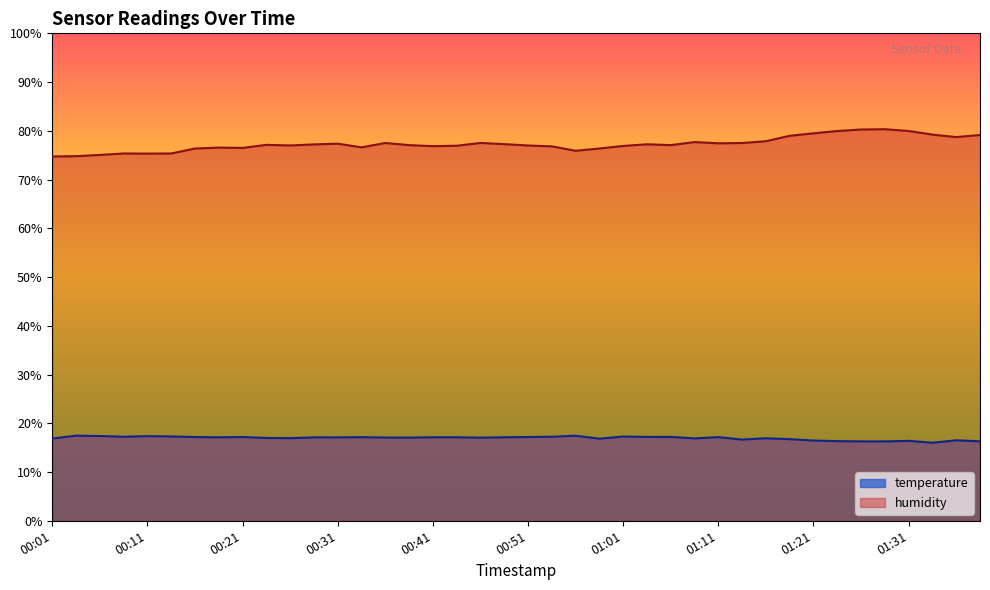

What is the approximate value of temperature at 01:31?

16.4